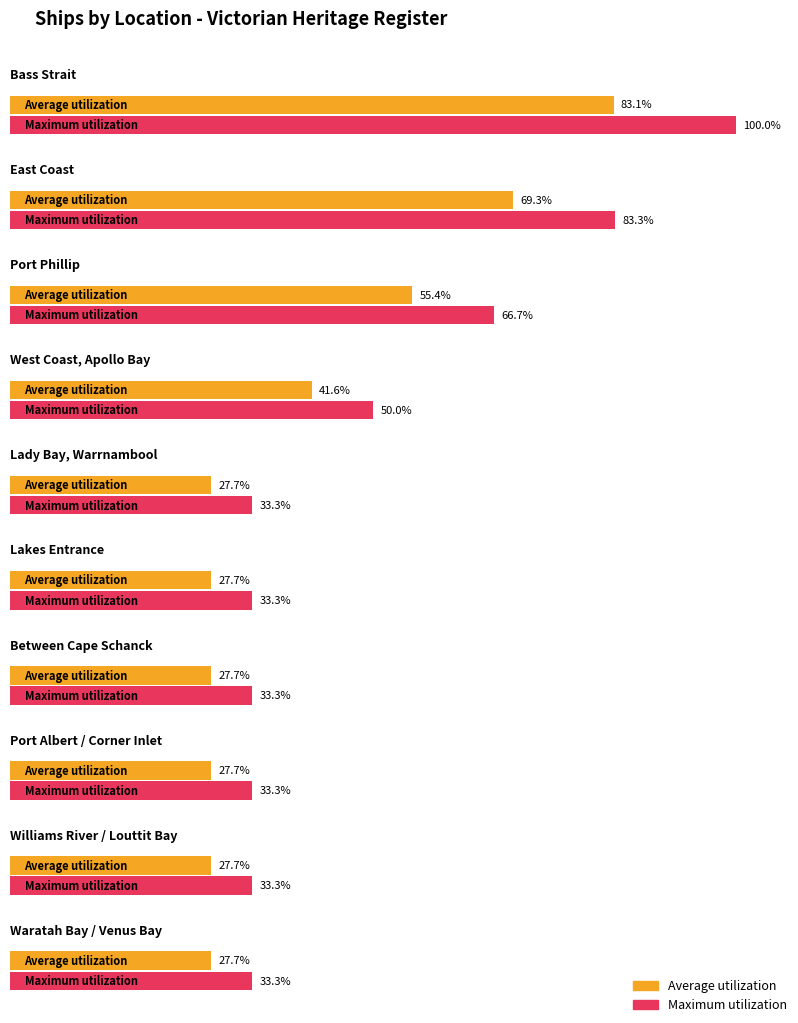

What are all the series names shown in the legend?

Average utilization, Maximum utilization